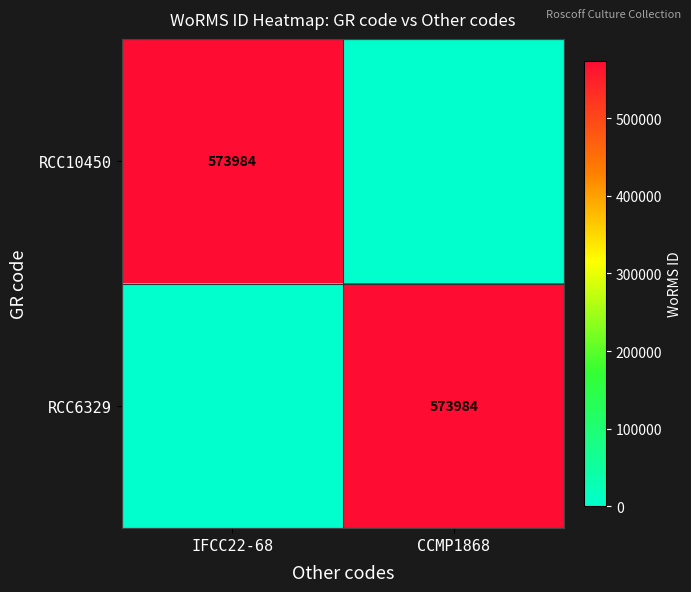

Is it true that RCC10450 equals 573984 at IFCC22-68?

True